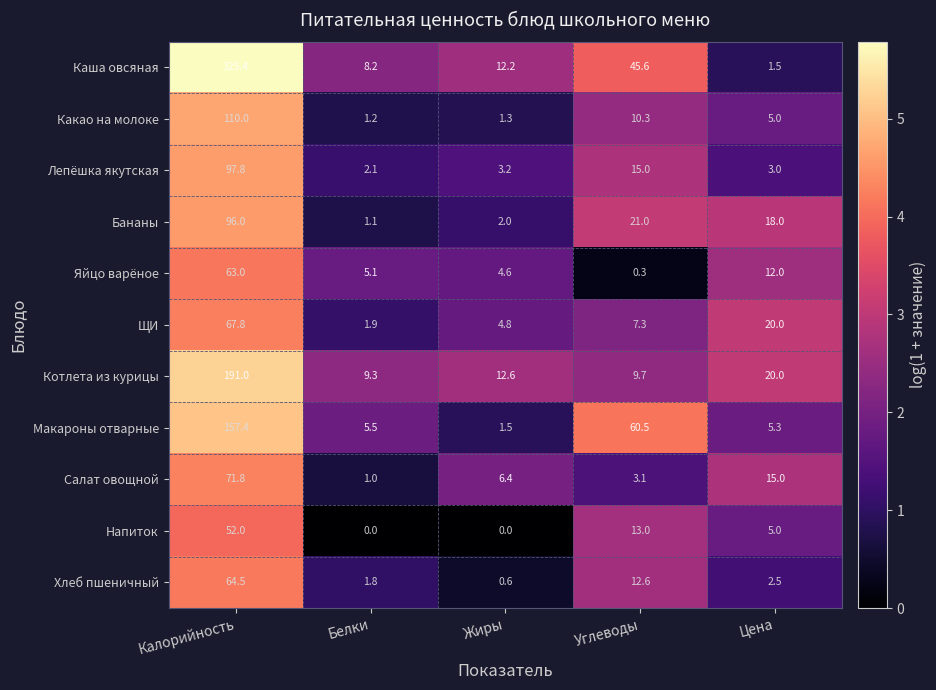

Rank the series by their maximum value, from lowest to highest.

Напиток, Яйцо варёное, Хлеб пшеничный, ЩИ, Салат овощной, Бананы, Лепёшка якутская, Какао на молоке, Макароны отварные, Котлета из курицы, Каша овсяная